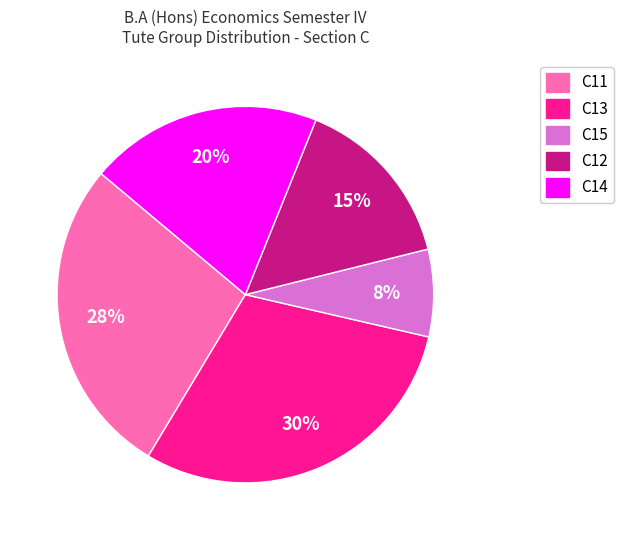

To the nearest percent, what portion does C12 represent?

15%